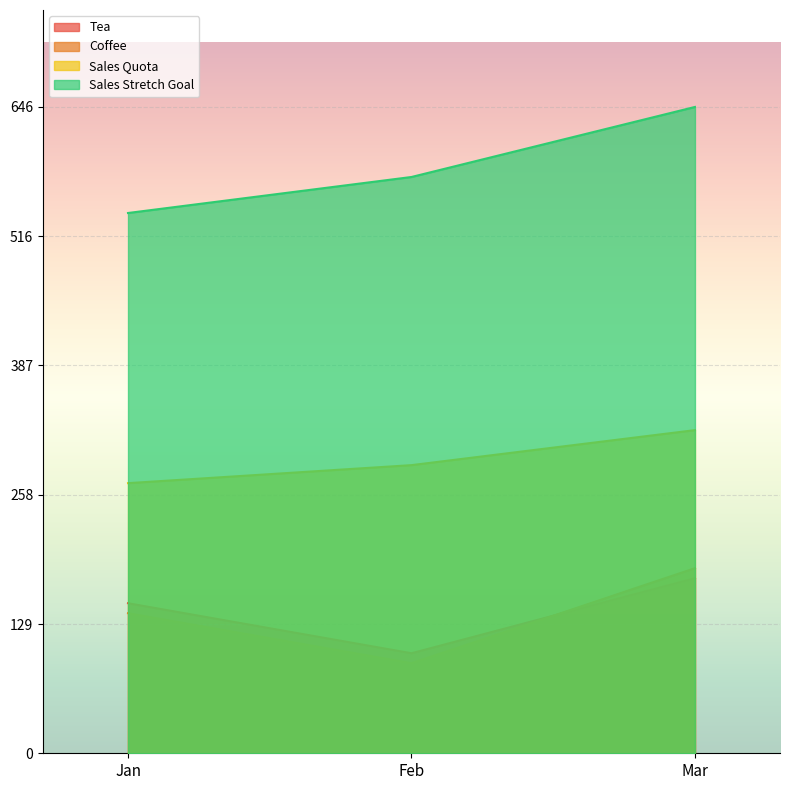

What is the minimum value shown in the chart?

90